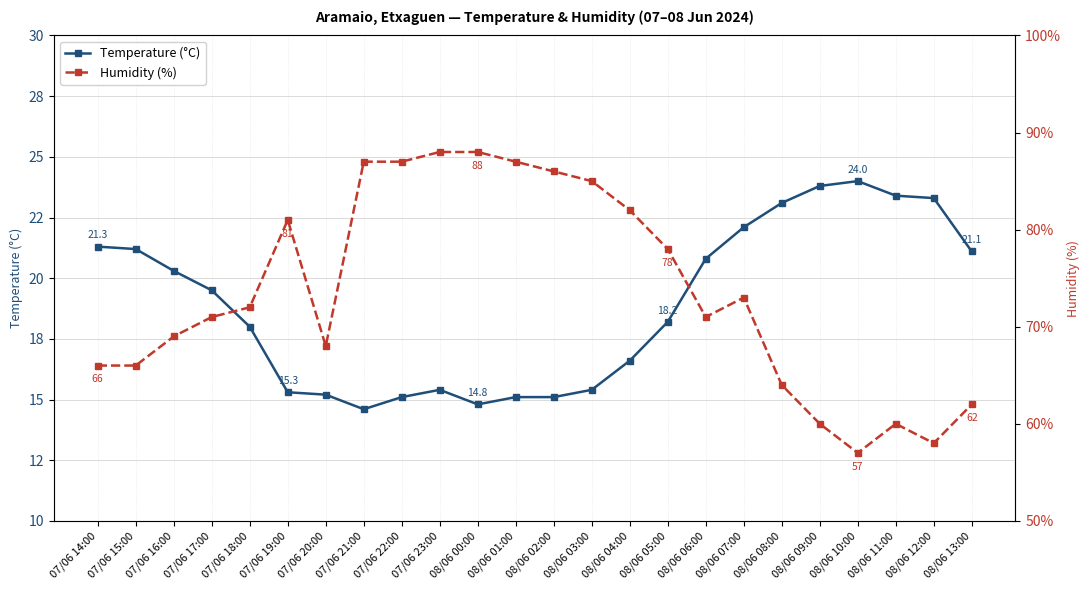

Reading left to right, what are all the values shown in this chart?

Temperature (°C): 21.3	21.2	20.3	19.5	18.0	15.3	15.2	14.6	15.1	15.4	14.8	15.1	15.1	15.4	16.6	18.2	20.8	22.1	23.1	23.8	24.0	23.4	23.3	21.1
Humidity (%): 66.0	66.0	69.0	71.0	72.0	81.0	68.0	87.0	87.0	88.0	88.0	87.0	86.0	85.0	82.0	78.0	71.0	73.0	64.0	60.0	57.0	60.0	58.0	62.0